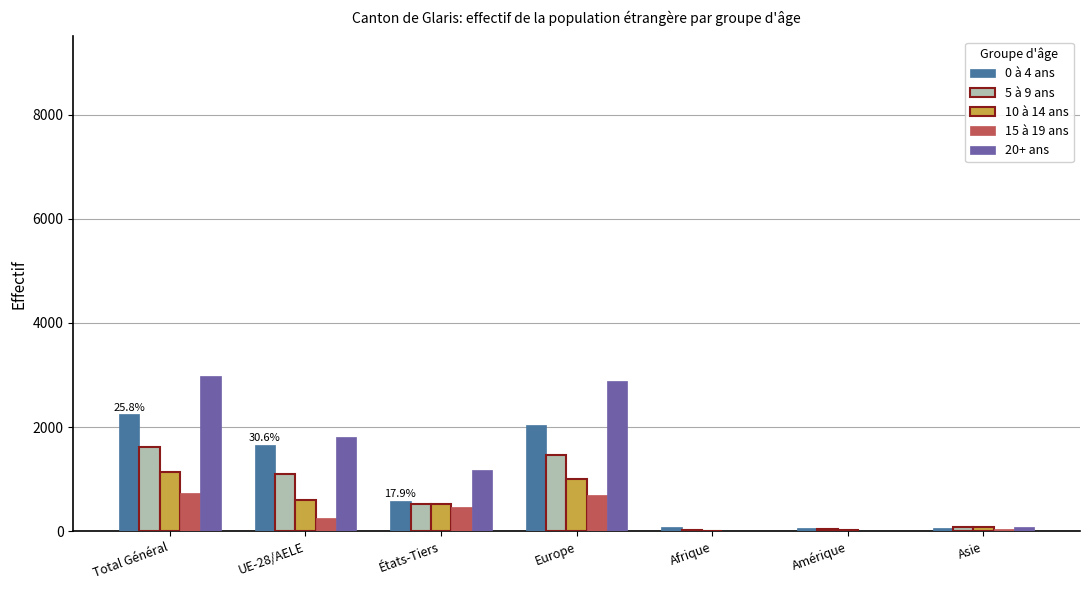

What are all the series names shown in the legend?

0 à 4 ans, 5 à 9 ans, 10 à 14 ans, 15 à 19 ans, 20+ ans